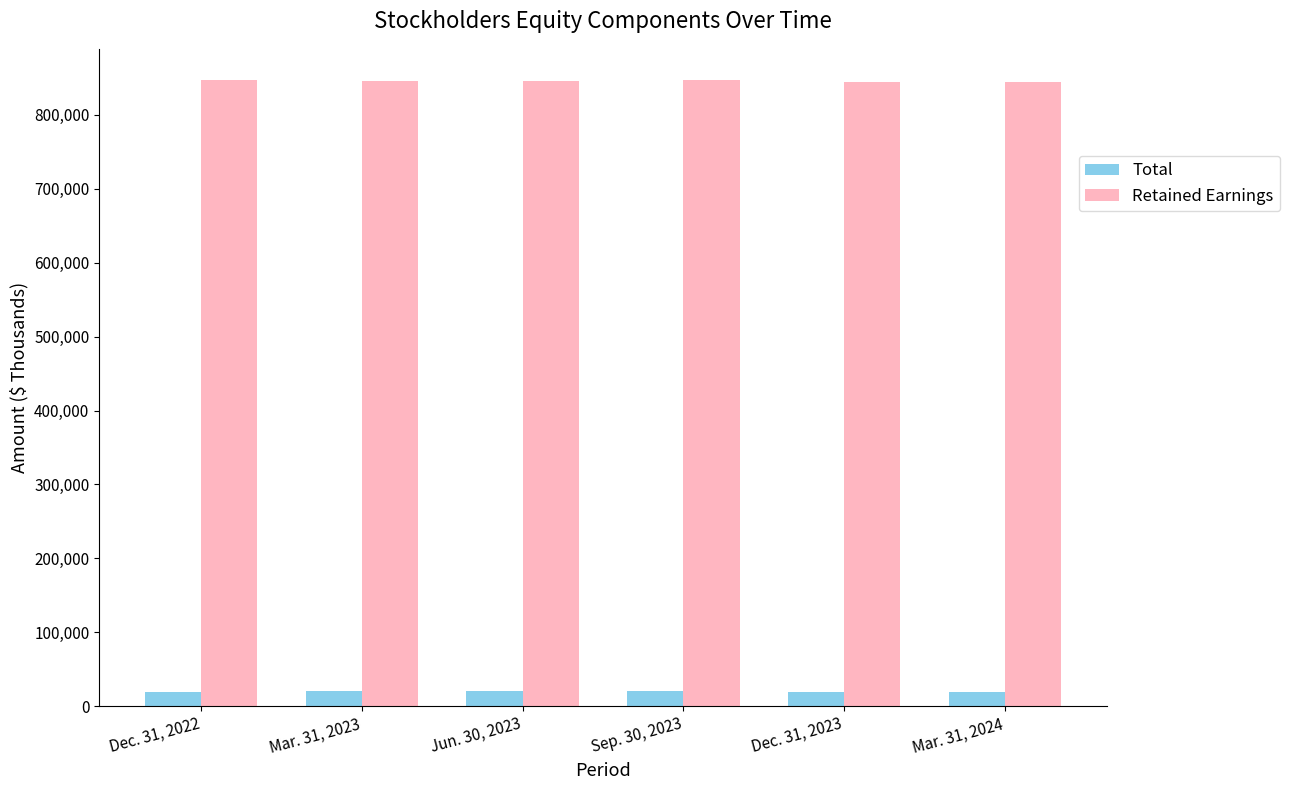

Which series has the largest total across all categories?

Retained Earnings